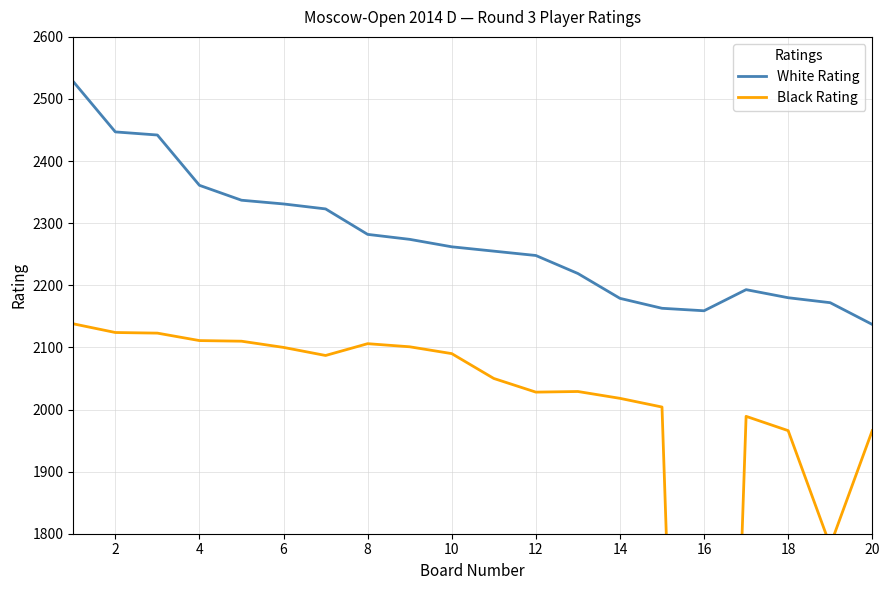

What is the highest value of the White Rating series?

2528